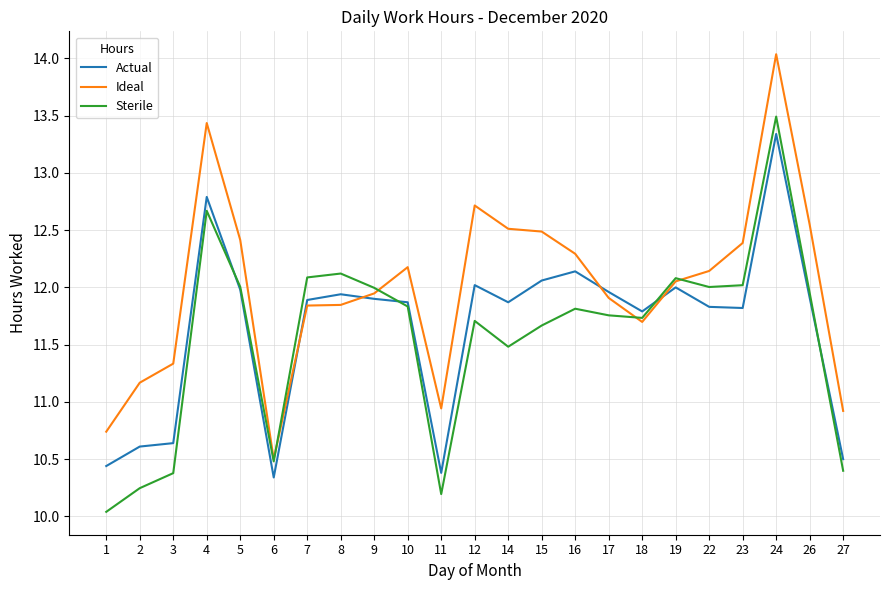

Where does the Actual series first go above 11?

4